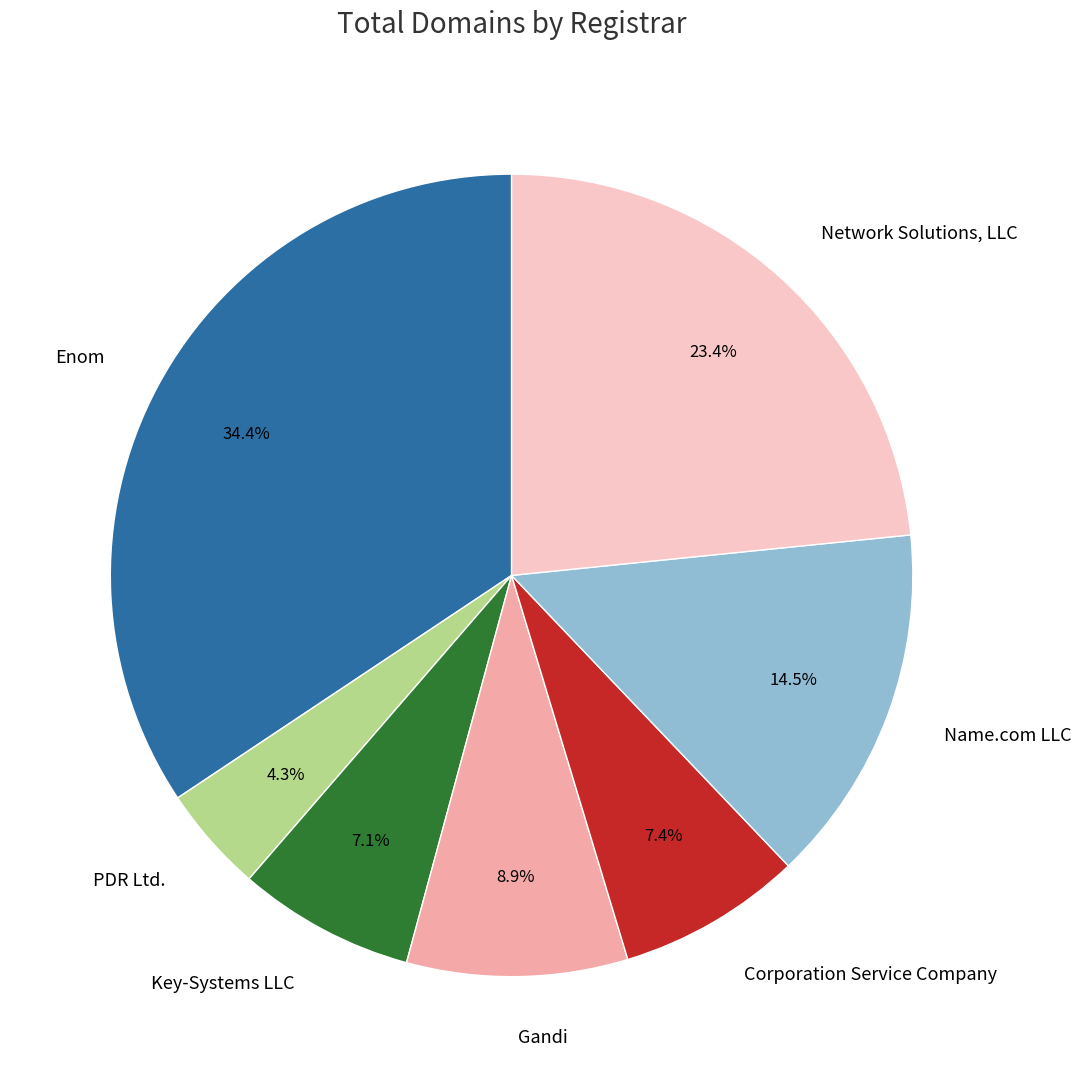

To the nearest percent, what percentage of the pie is Network Solutions, LLC?

23%